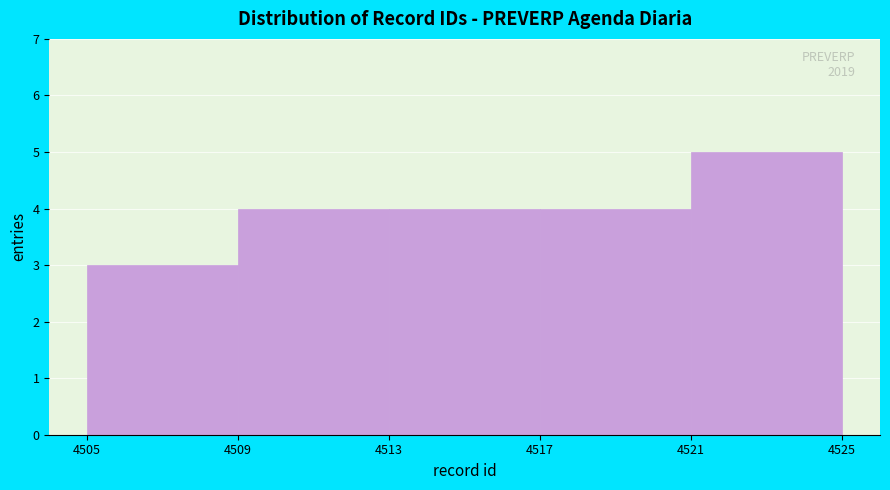

Which range on the x-axis has the tallest bar?

4521 to 4525